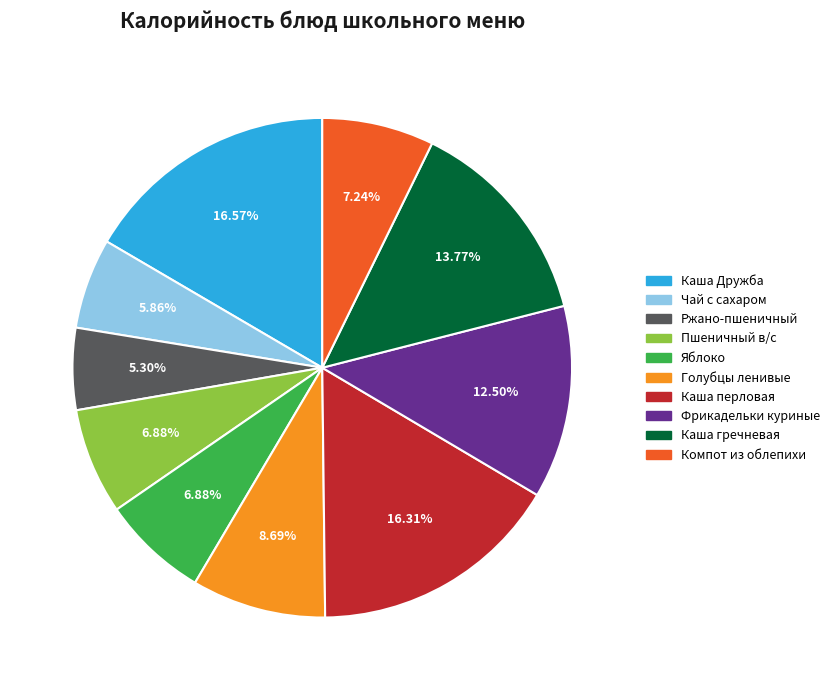

True or false: Яблоко accounts for 1% of the total.

False